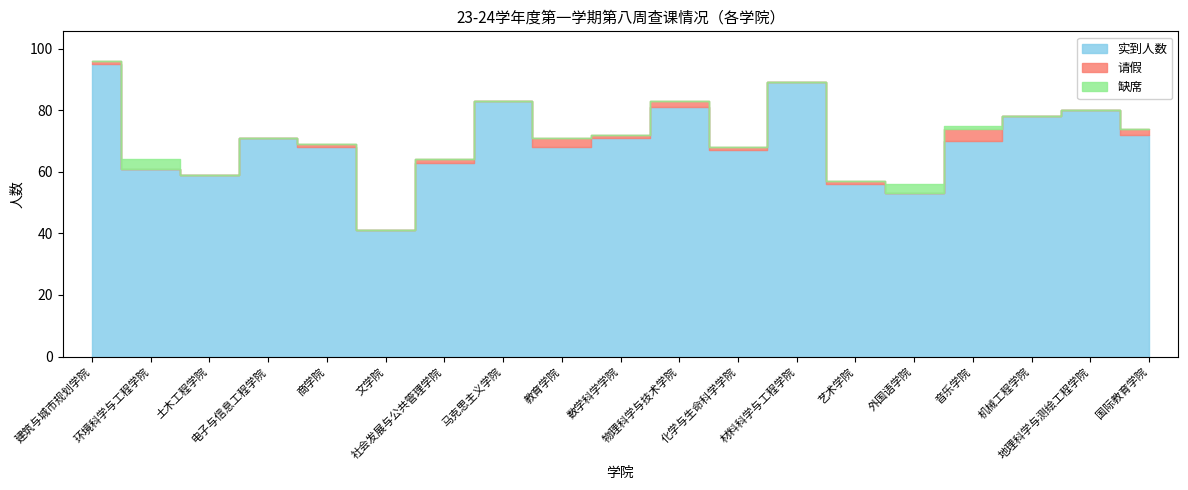

What is the sum of the 实到人数 values at 马克思主义学院 and 材料科学与工程学院?

172